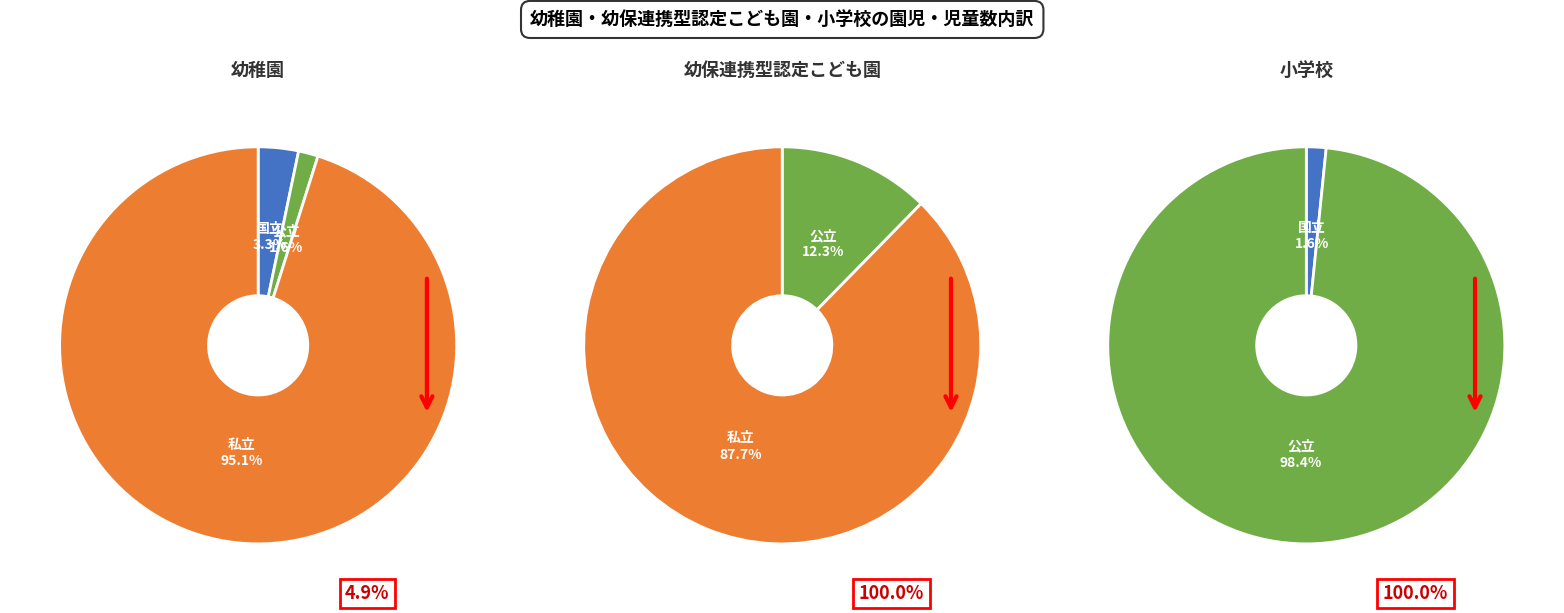

Is it true that 国立 is 2% of the pie?

True